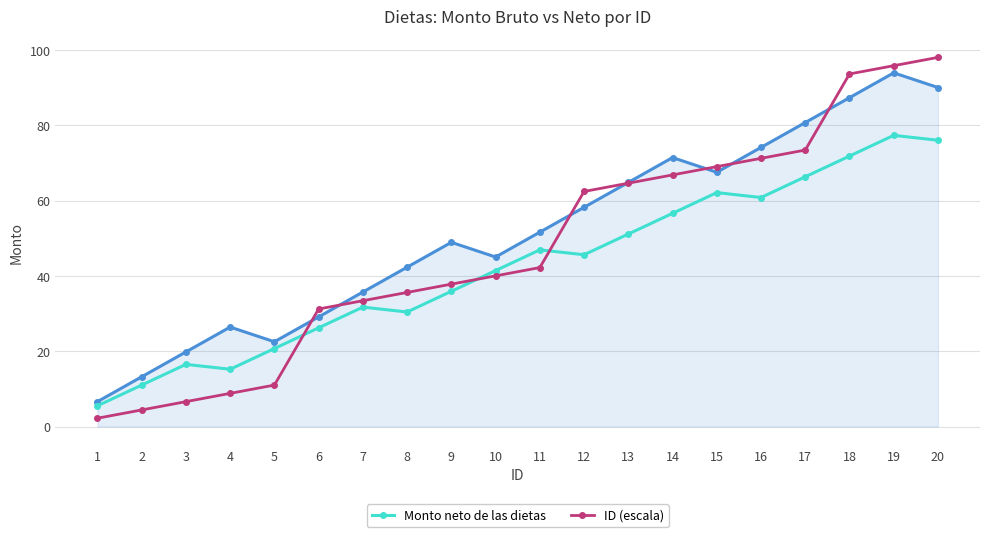

What is the difference between the highest and lowest values at 11?

9.4